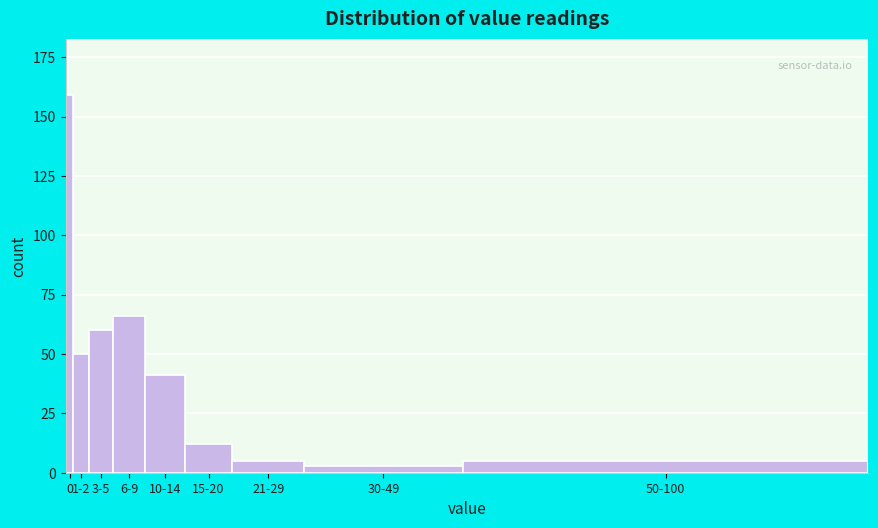

Reading left to right, list all the values displayed in this chart.

159	50	60	66	41	12	5	3	5